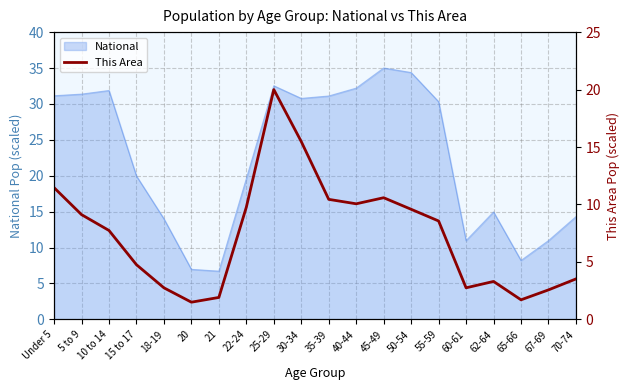

What is the value of the 8th point from the left?

9.8